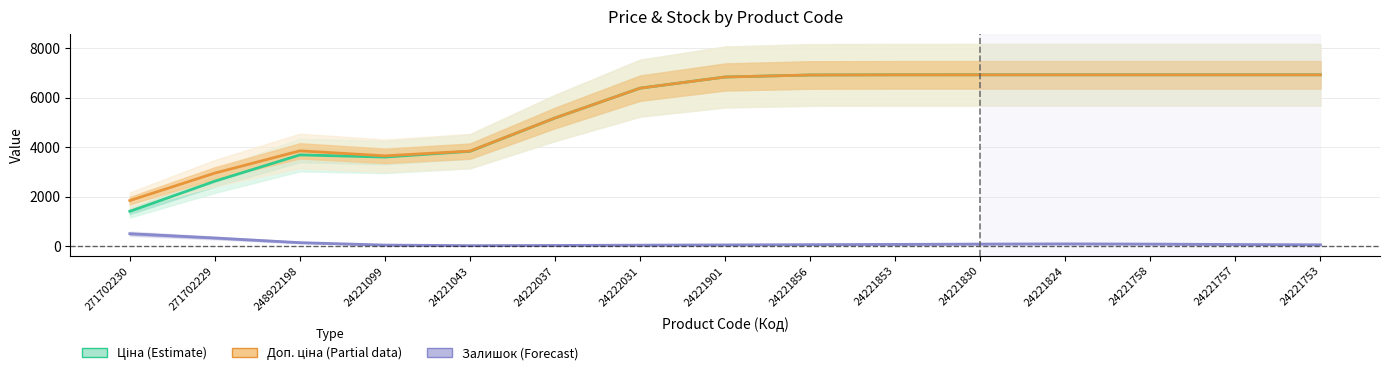

What is the value of the Доп. ціна (Partial) point at the 11th from the left?

6925.7